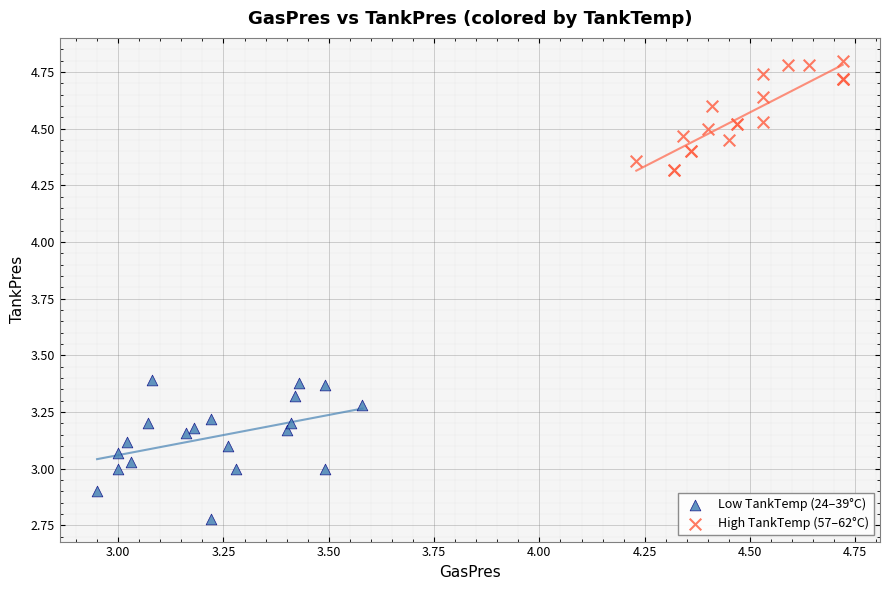

Which series reaches the maximum Y coordinate?

High TankTemp (57–62°C)